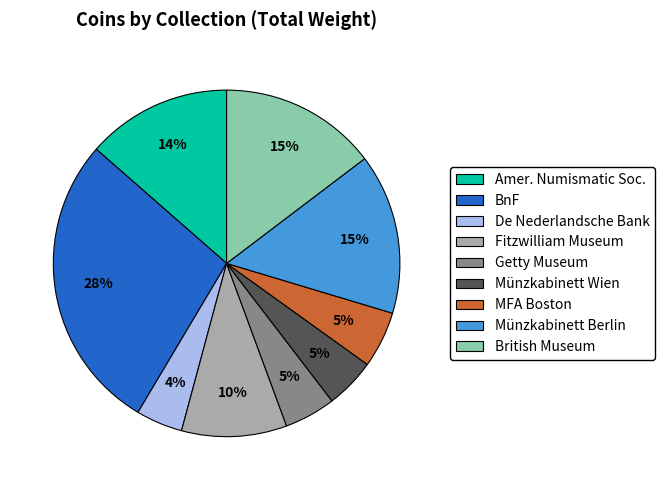

Is it true that Münzkabinett Wien is 5% of the pie?

True